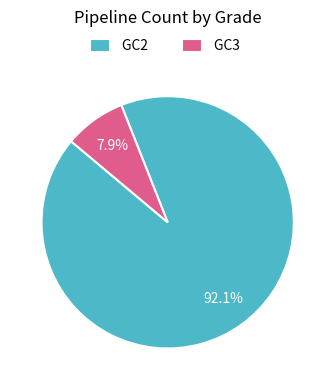

What is the majority slice?

GC2